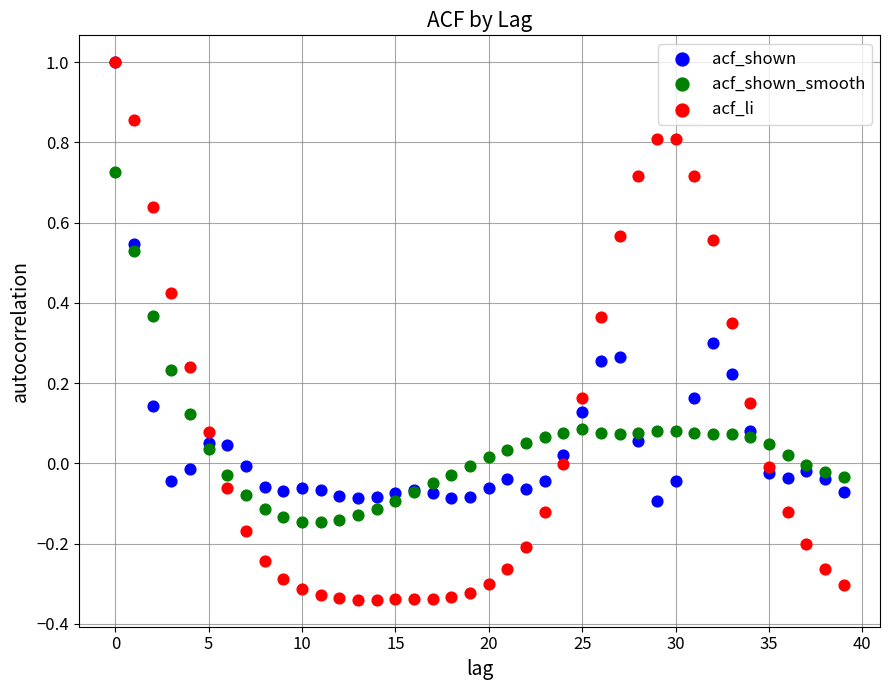

What are all the series names shown in the legend?

acf_shown, acf_shown_smooth, acf_li